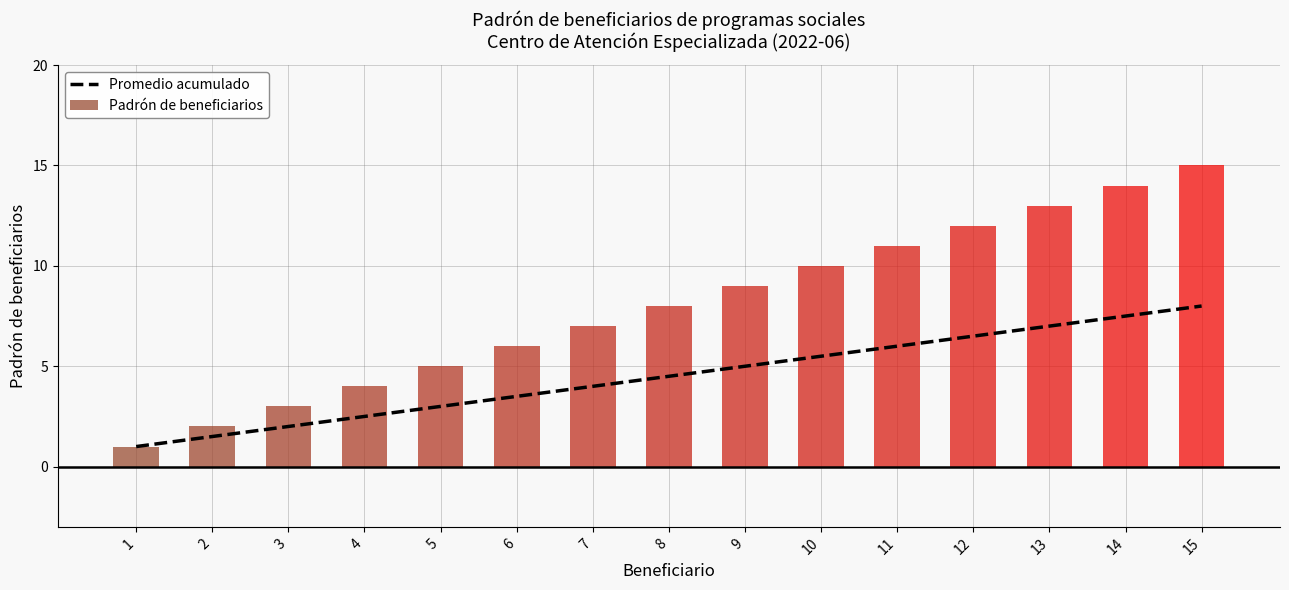

What is the greatest value displayed?

15.0